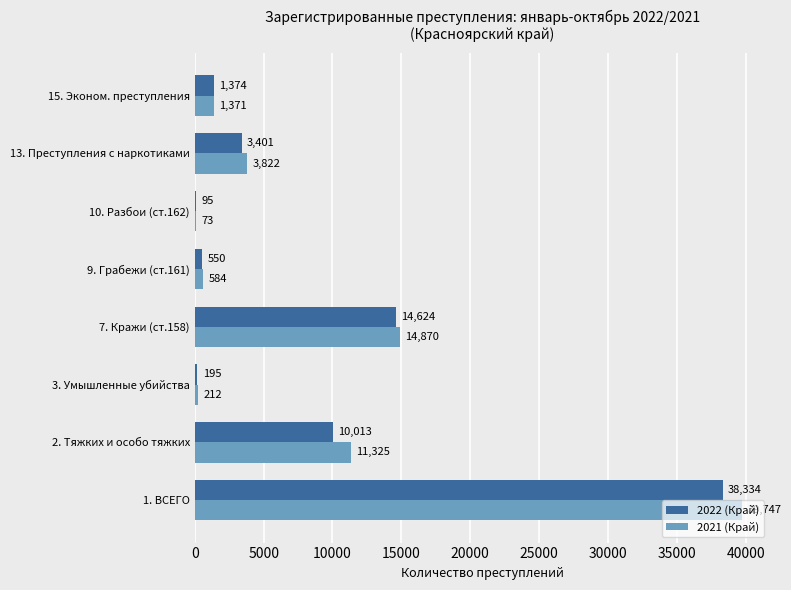

What is the sum of all 2022 (Край) values?

68586